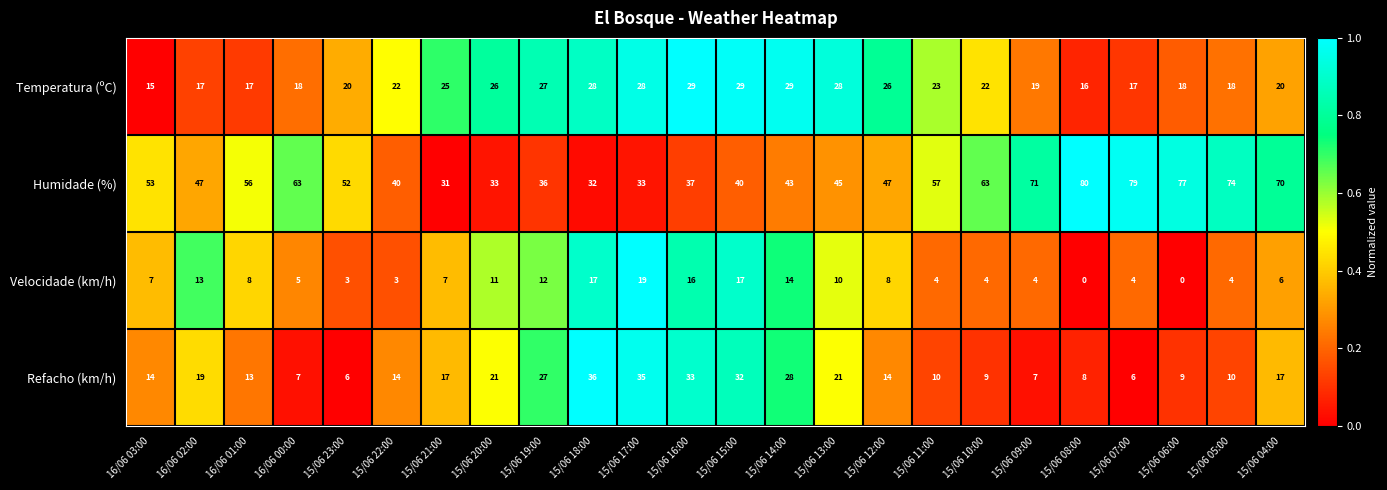

The value of Temperatura (ºC) at 15/06 13:00 is 47. True or false?

False